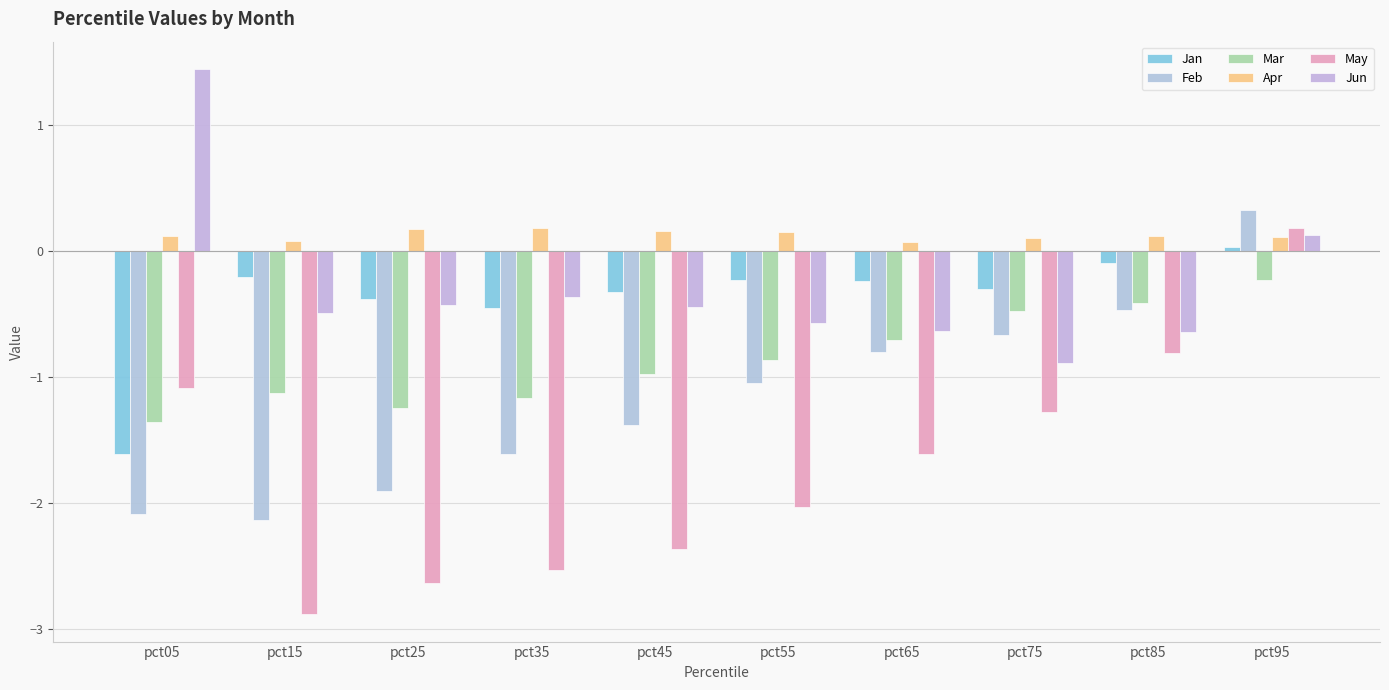

Reading left to right, what are all the values shown in this chart?

Jan: pct05=-1.6	pct15=-0.2	pct25=-0.4	pct35=-0.5	pct45=-0.3	pct55=-0.2	pct65=-0.2	pct75=-0.3	pct85=-0.1	pct95=0.0
Feb: pct05=-2.1	pct15=-2.1	pct25=-1.9	pct35=-1.6	pct45=-1.4	pct55=-1.0	pct65=-0.8	pct75=-0.7	pct85=-0.5	pct95=0.3
Mar: pct05=-1.4	pct15=-1.1	pct25=-1.2	pct35=-1.2	pct45=-1.0	pct55=-0.9	pct65=-0.7	pct75=-0.5	pct85=-0.4	pct95=-0.2
Apr: pct05=0.1	pct15=0.1	pct25=0.2	pct35=0.2	pct45=0.2	pct55=0.2	pct65=0.1	pct75=0.1	pct85=0.1	pct95=0.1
May: pct05=-1.1	pct15=-2.9	pct25=-2.6	pct35=-2.5	pct45=-2.4	pct55=-2.0	pct65=-1.6	pct75=-1.3	pct85=-0.8	pct95=0.2
Jun: pct05=1.4	pct15=-0.5	pct25=-0.4	pct35=-0.4	pct45=-0.4	pct55=-0.6	pct65=-0.6	pct75=-0.9	pct85=-0.6	pct95=0.1